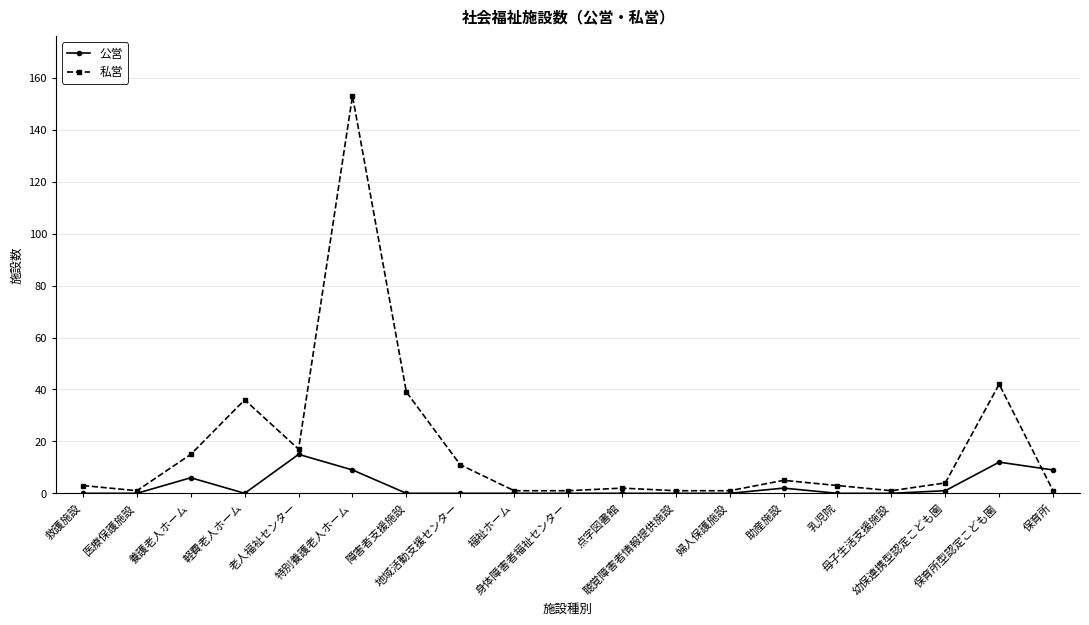

What is the sum of all 私営 values?

337